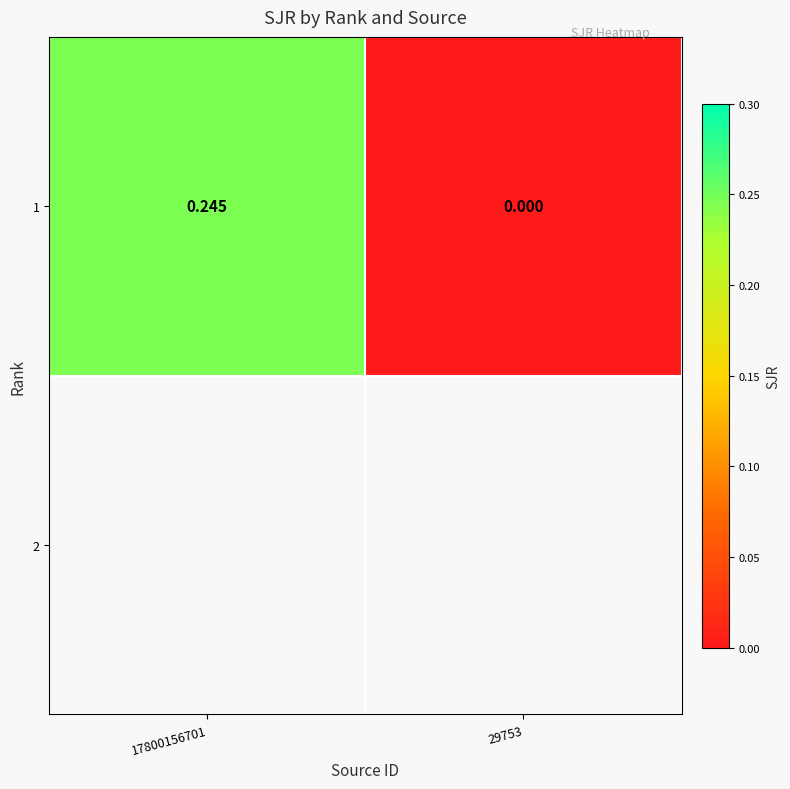

What is the approximate value at 17800156701?

0.2